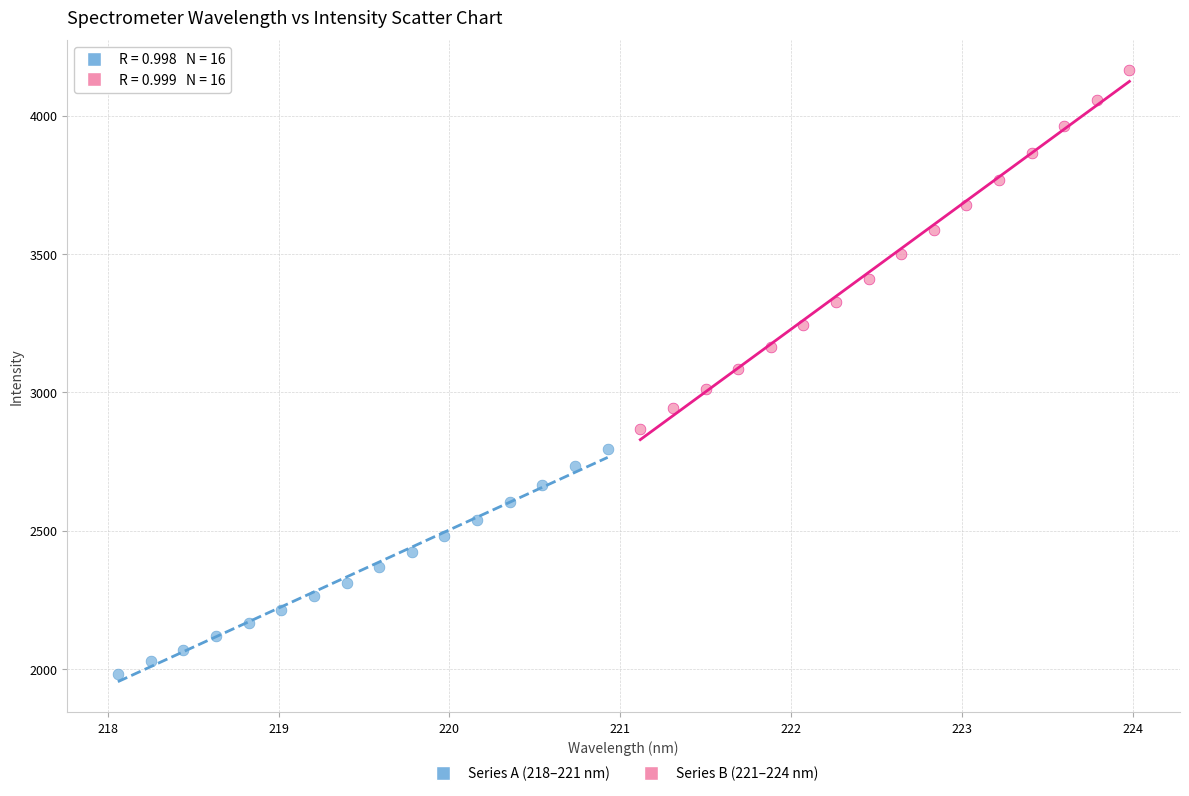

What are all the series names shown in the legend?

Series A (218–221 nm), Series B (221–224 nm)